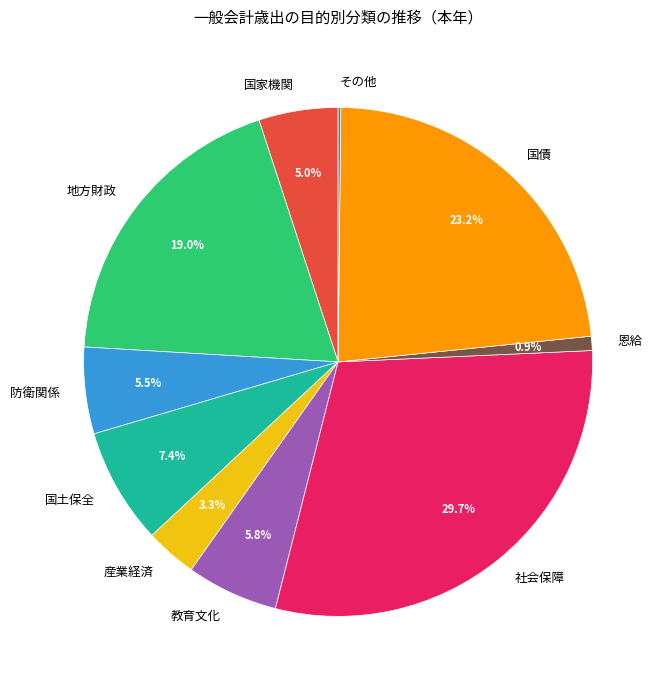

Is it true that 防衛関係 is 1% of the pie?

False